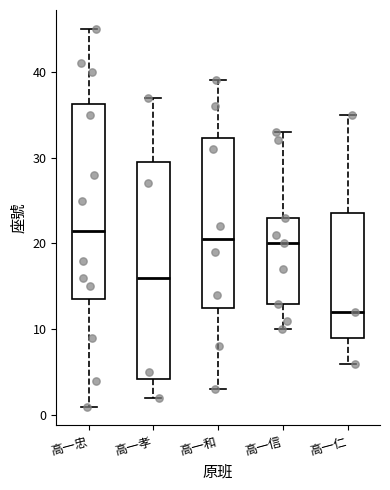

Comparing the boxes themselves (not the whiskers), which one is the tallest?

高一孝